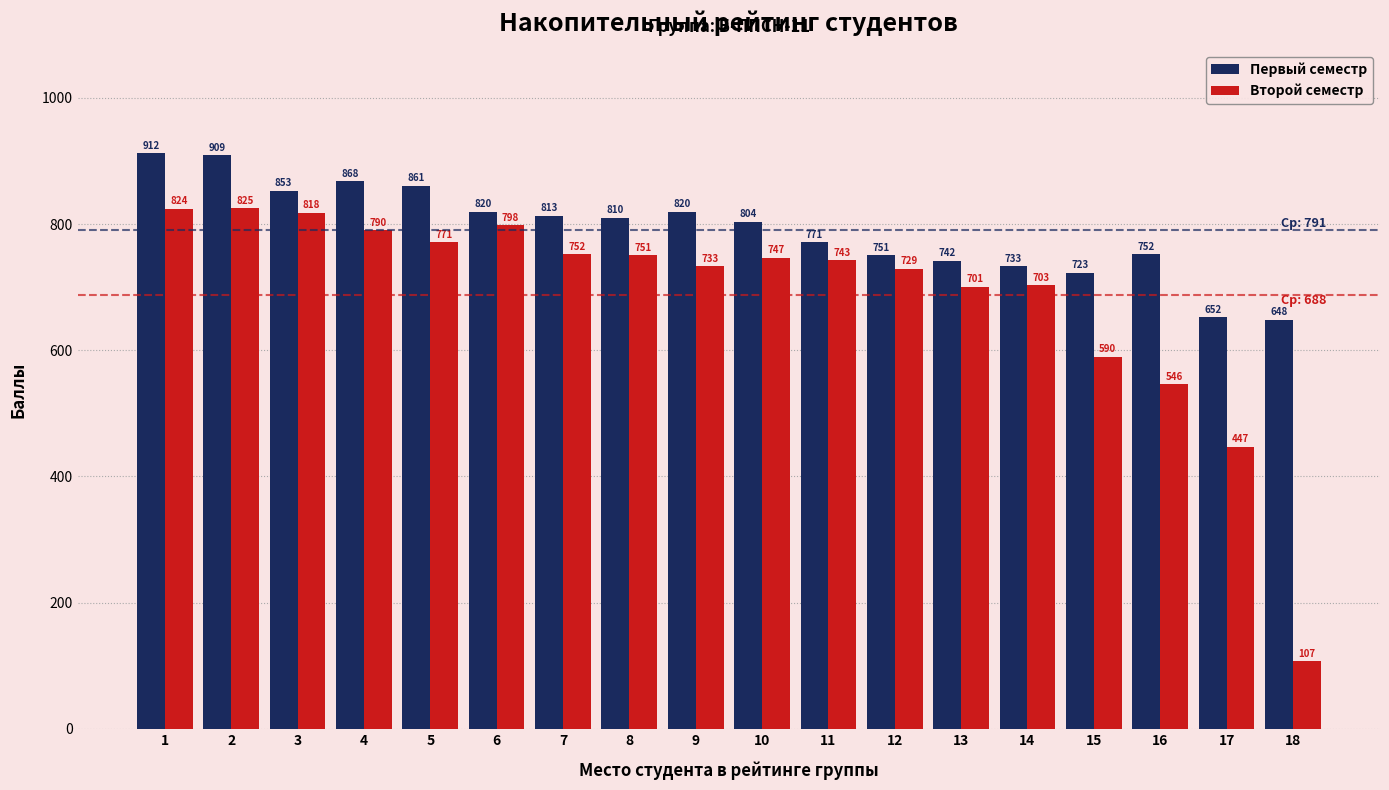

The Первый семестр series shows 752 at 16. True or false?

True